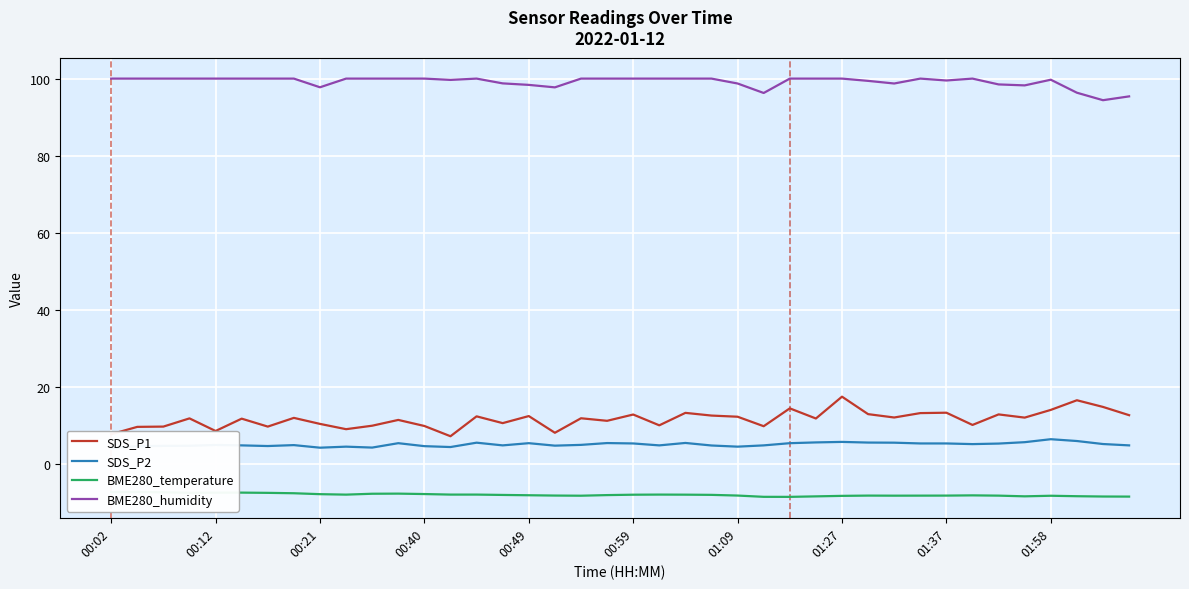

Is it true that BME280_temperature equals -3.9 at 14?

False